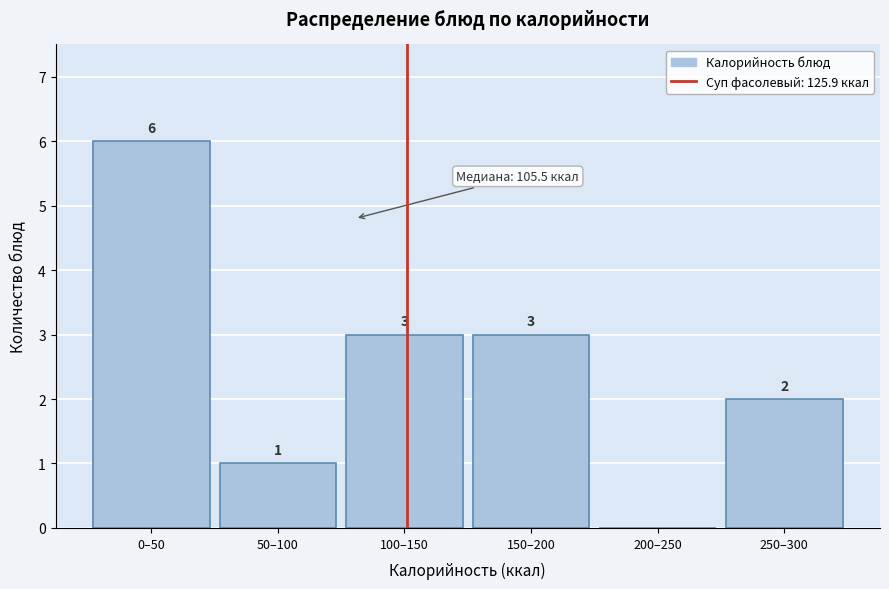

Reading left to right, transcribe all the data shown in this chart.

0–50=6	50–100=1	100–150=3	150–200=3	200–250=0	250–300=2